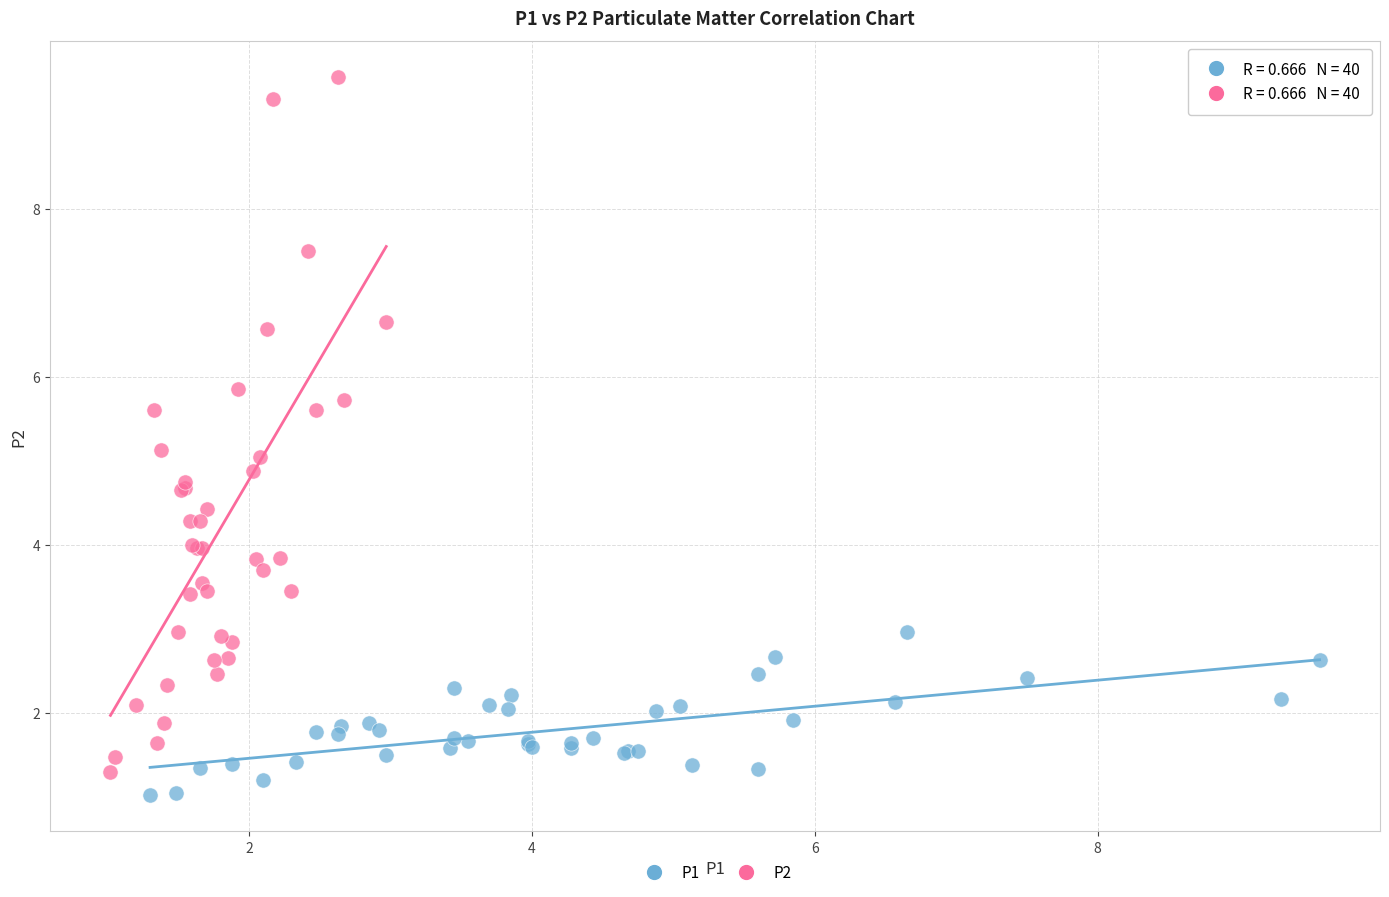

Which series reaches the maximum Y coordinate?

P2